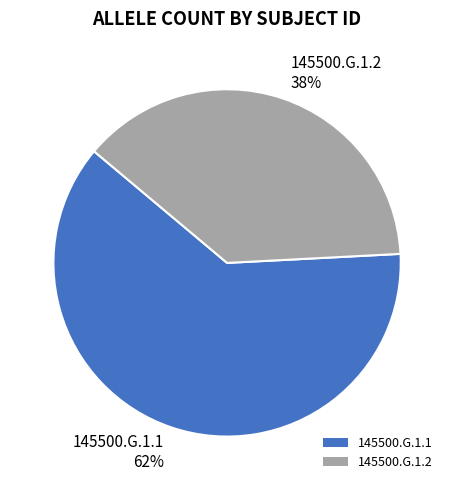

Rank the categories by value from highest to lowest.

145500.G.1.1, 145500.G.1.2